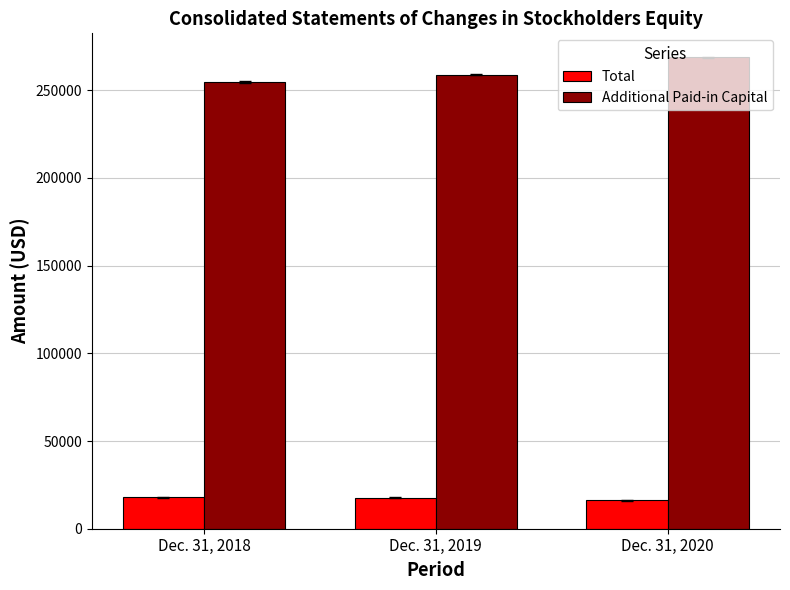

What is the sum of all Total values?

51916